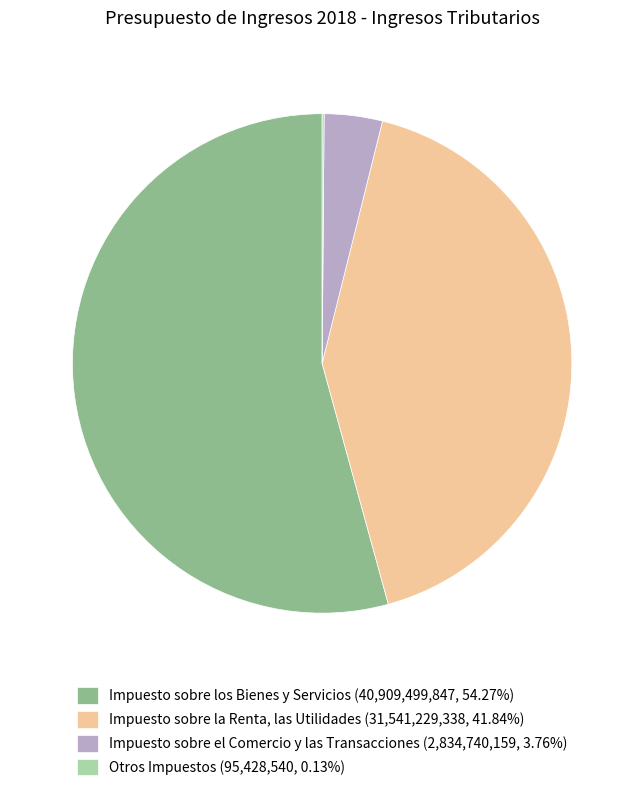

Combined, do Impuesto sobre el Comercio y las Transacciones (2,834,740,159, 3.76%) and Impuesto sobre la Renta, las Utilidades (31,541,229,338, 41.84%) account for over 50%?

No